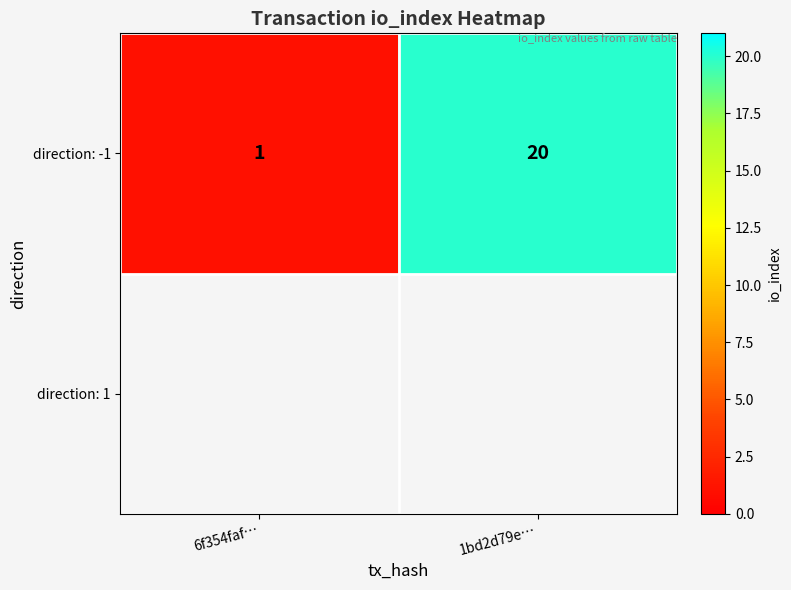

Reading left to right, transcribe all the data shown in this chart.

1	20